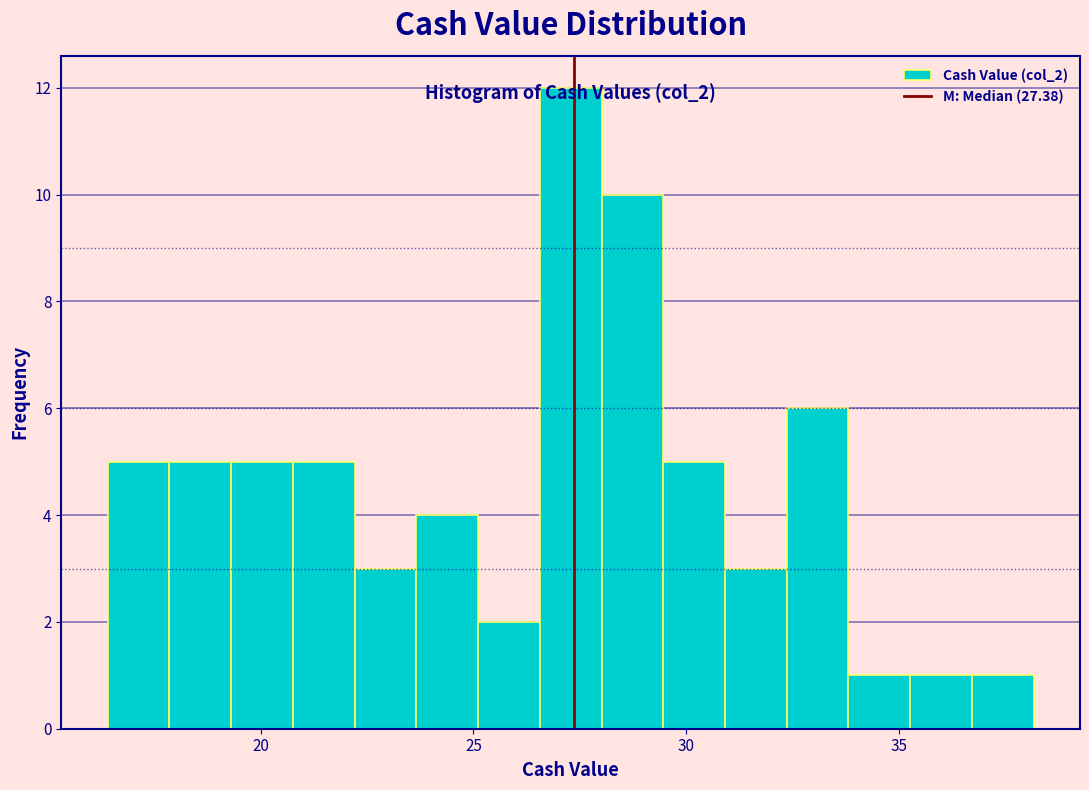

Read against the x-axis, roughly where is the centre of the tallest bar?

27.5